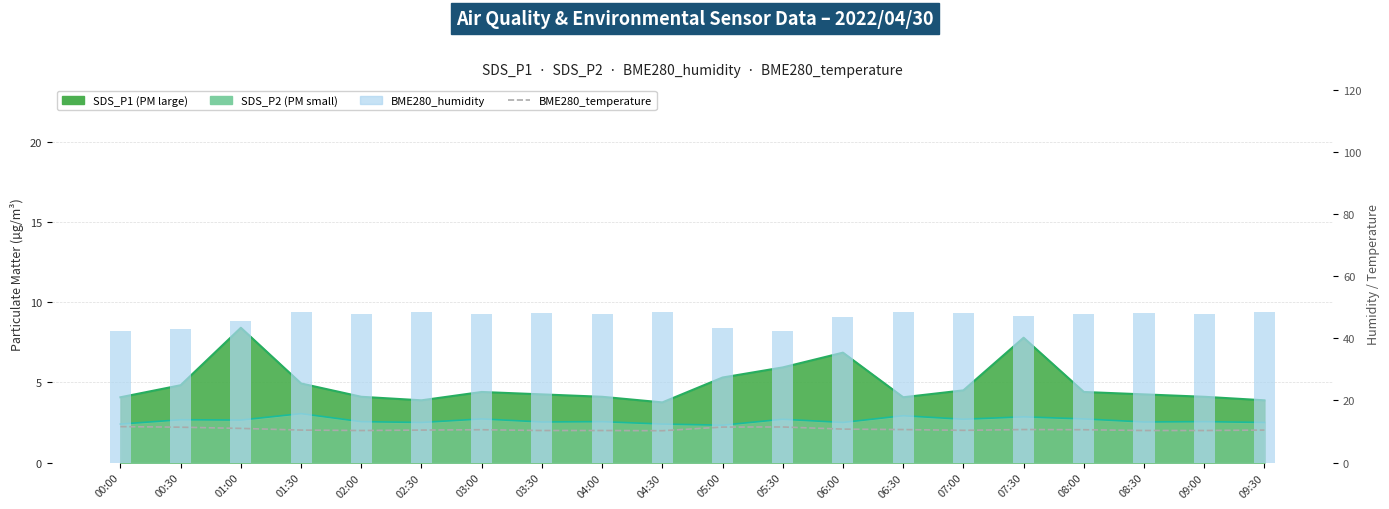

What is the difference between the highest and lowest values at 00:00?

30.9